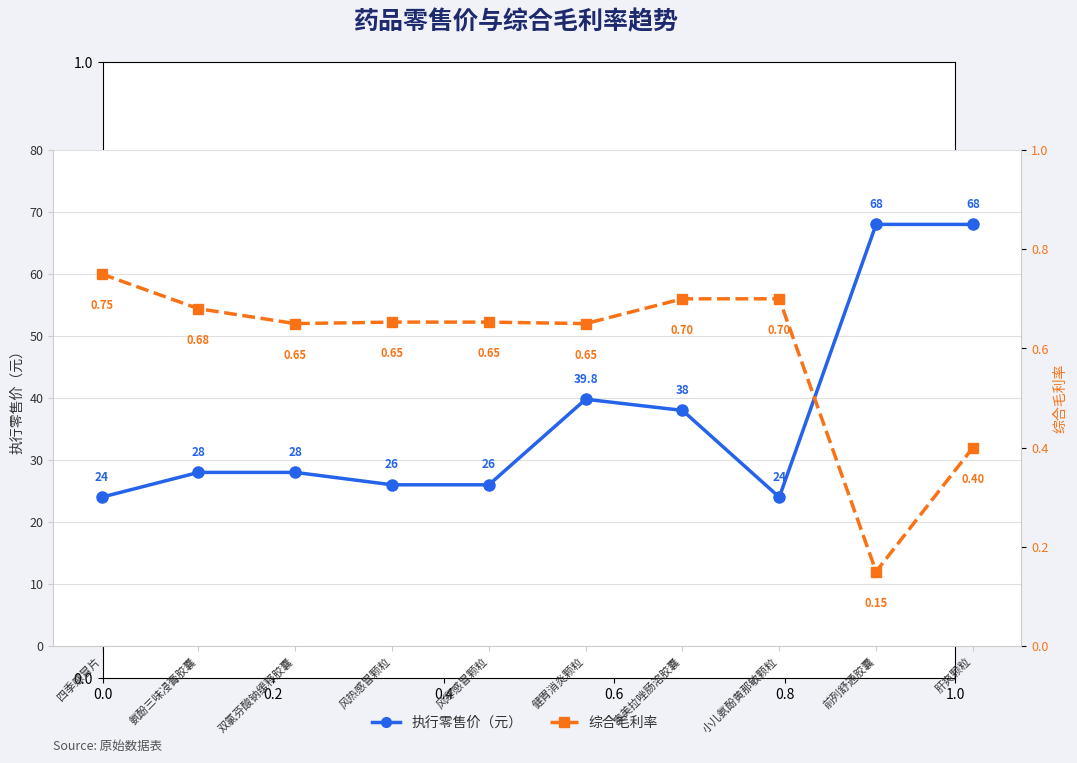

Between 氨酚三味㓎膏胶囊 and 肝爽颗粒, which series saw the biggest shift?

执行零售价（元）